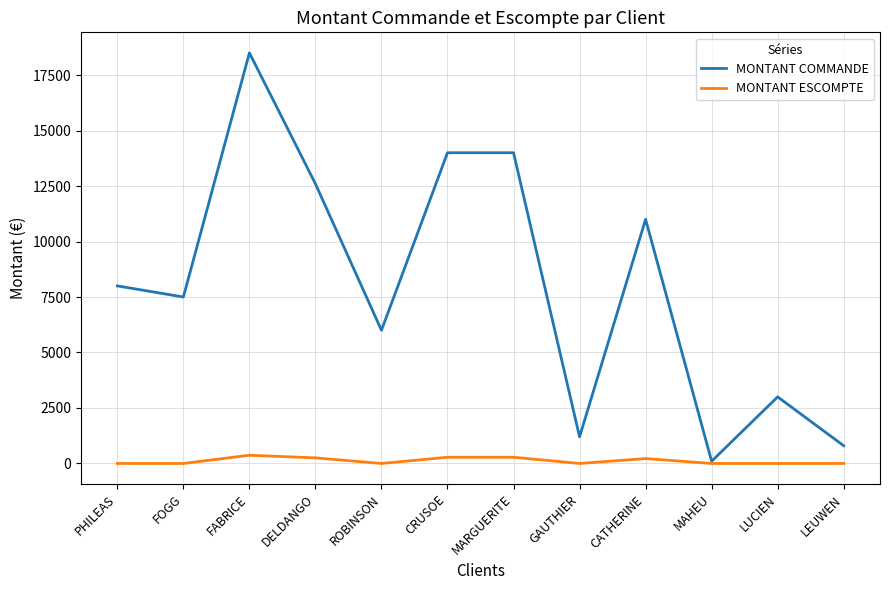

Is this an area chart (filled region under the line)?

No